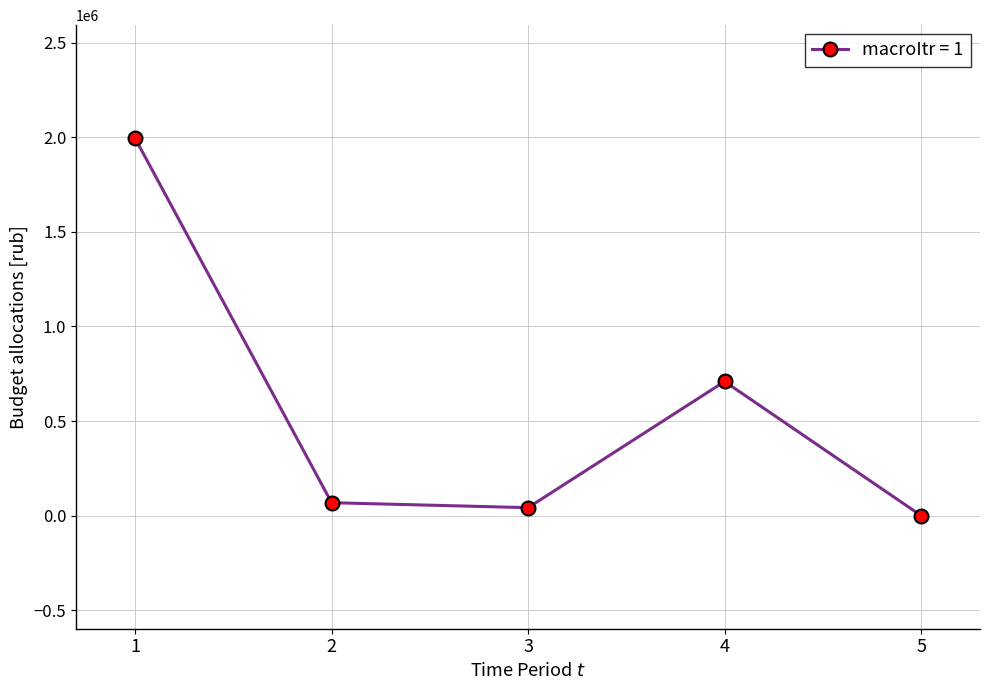

Where is the first local maximum?

4